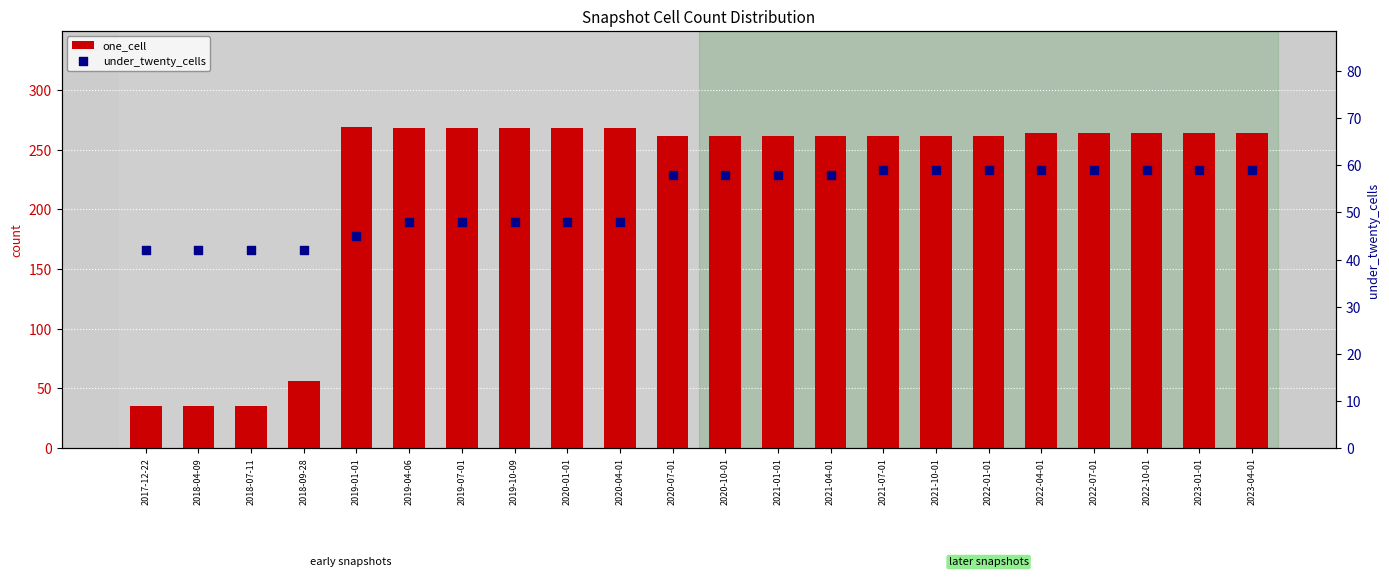

What are all the series names shown in the legend?

one_cell, under_twenty_cells